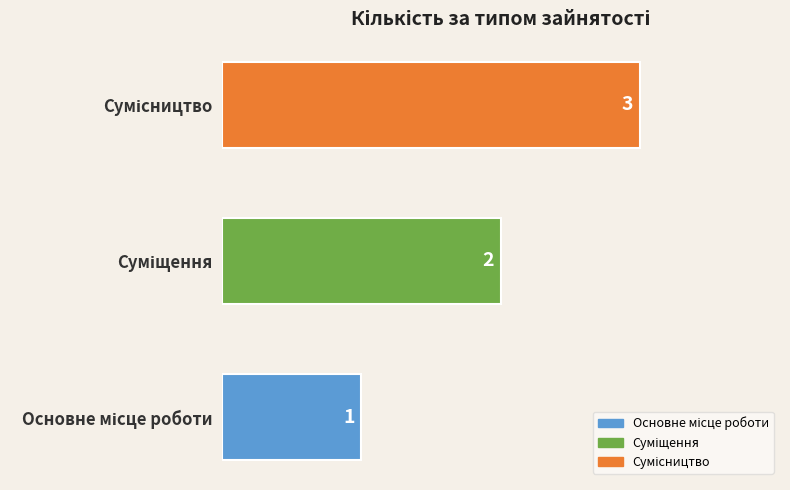

What is the maximum value shown in the chart?

3